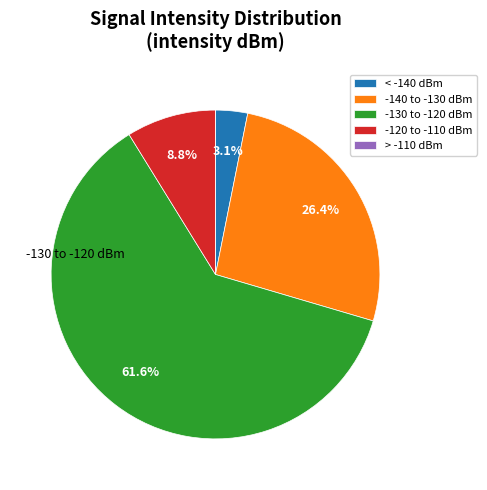

What percentage do -130 to -120 dBm and -140 to -130 dBm together represent?

88.1%